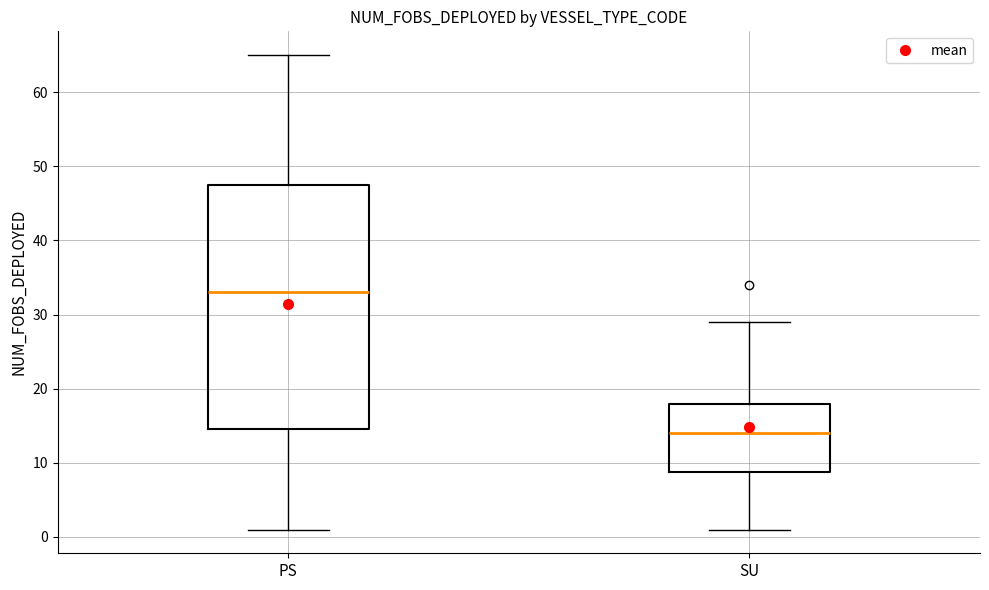

Reading left to right, transcribe this box plot: for each box, give where its median line is, the range the box spans, and where its two whiskers end, as read against the y-axis. The values are not printed on the chart, so give them approximately, as read against the axis.

PS: median 33, box 15 to 48, whiskers 1 to 65
SU: median 14, box 9 to 18, whiskers 1 to 29